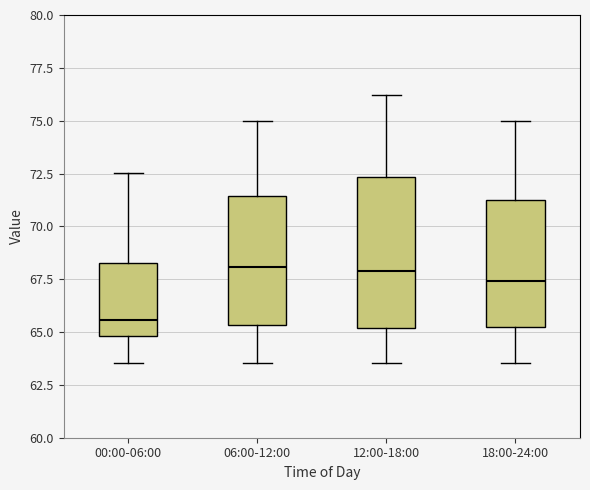

Reading left to right, transcribe this box plot: for each box, give where its median line is, the range the box spans, and where its two whiskers end, as read against the y-axis. The values are not printed on the chart, so give them approximately, as read against the axis.

00:00-06:00: median 65.5, box 65.0 to 68.5, whiskers 63.5 to 72.5
06:00-12:00: median 68.0, box 65.5 to 71.5, whiskers 63.5 to 75.0
12:00-18:00: median 68.0, box 65.0 to 72.5, whiskers 63.5 to 76.0
18:00-24:00: median 67.5, box 65.0 to 71.0, whiskers 63.5 to 75.0